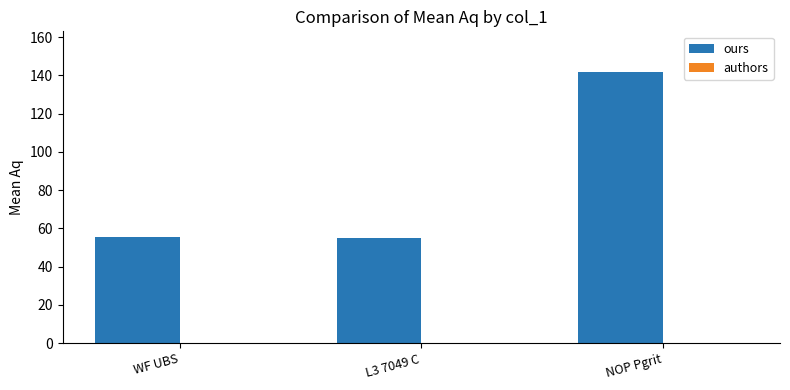

What is the sum of all ours values?

252.0